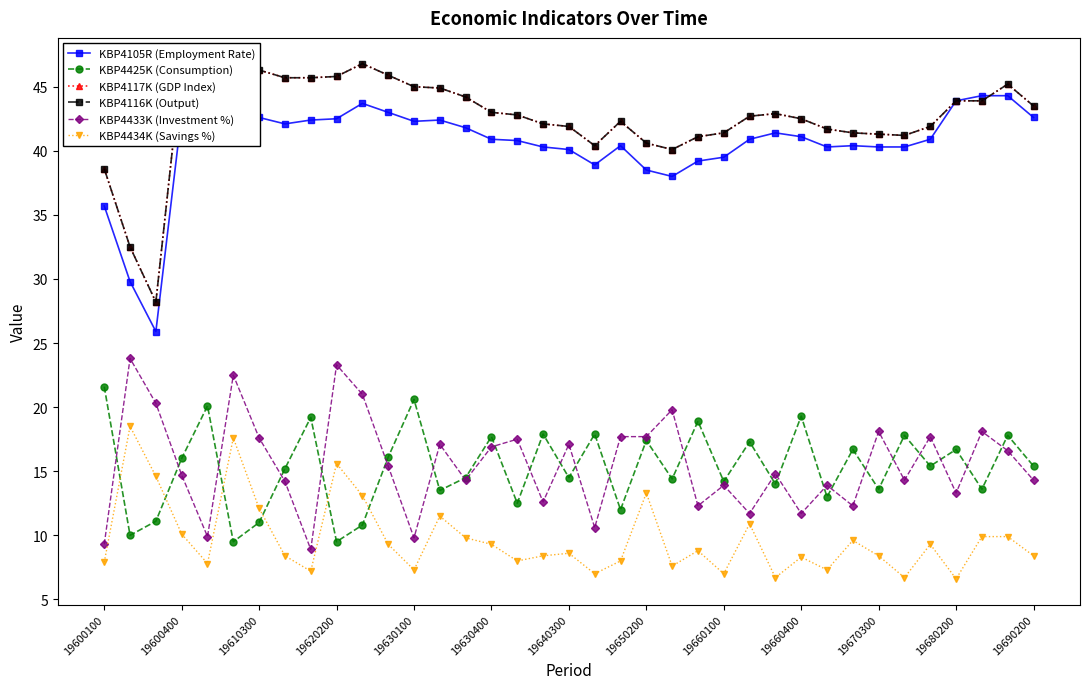

Which series has the largest total across all categories?

KBP4117K (GDP Index)